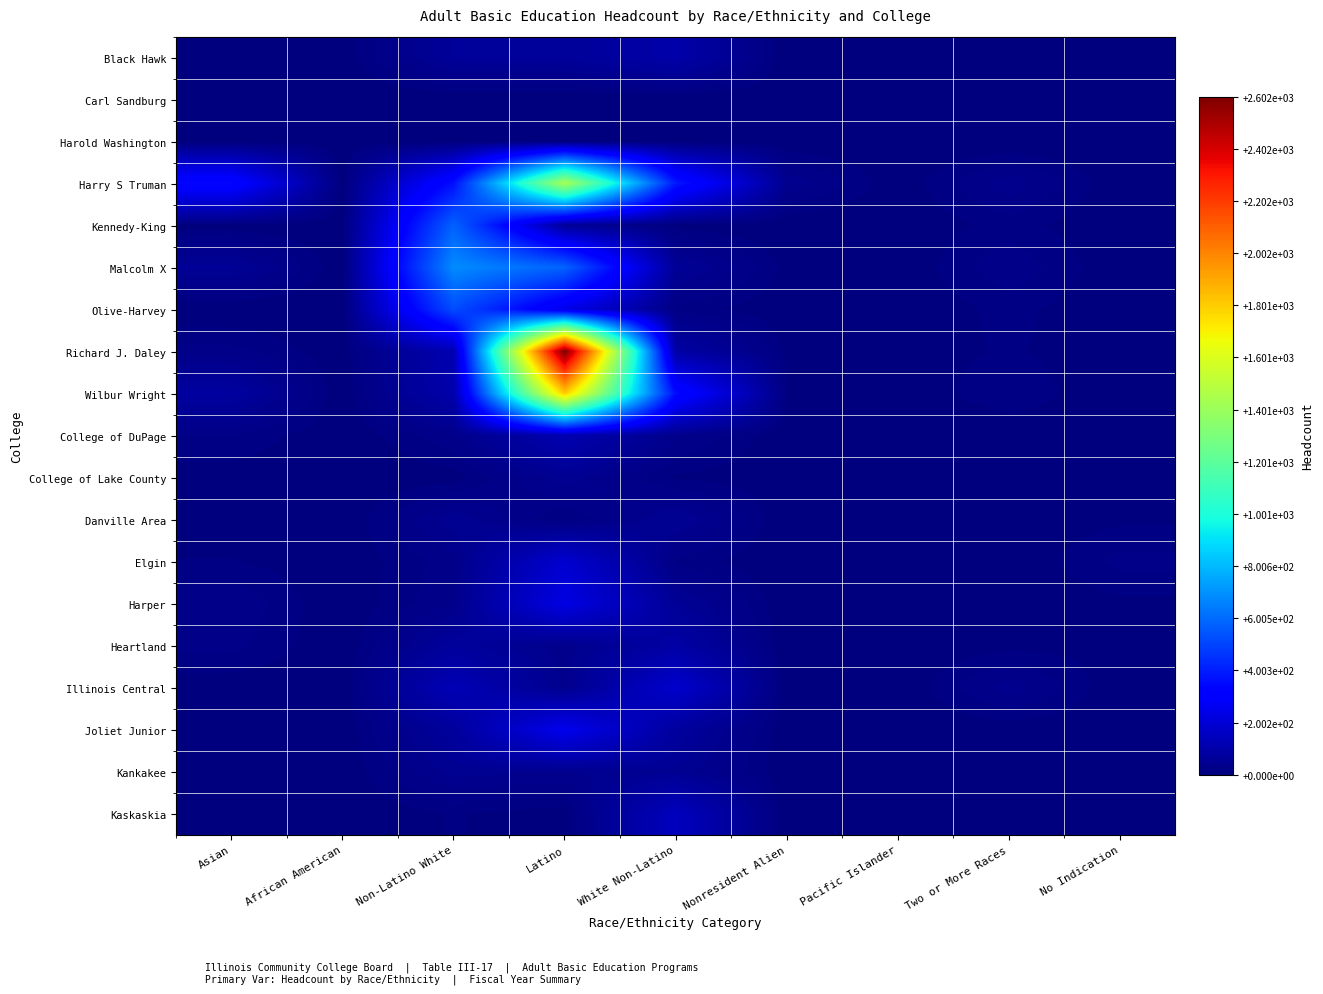

At how many categories does at least one series exceed 949?

1